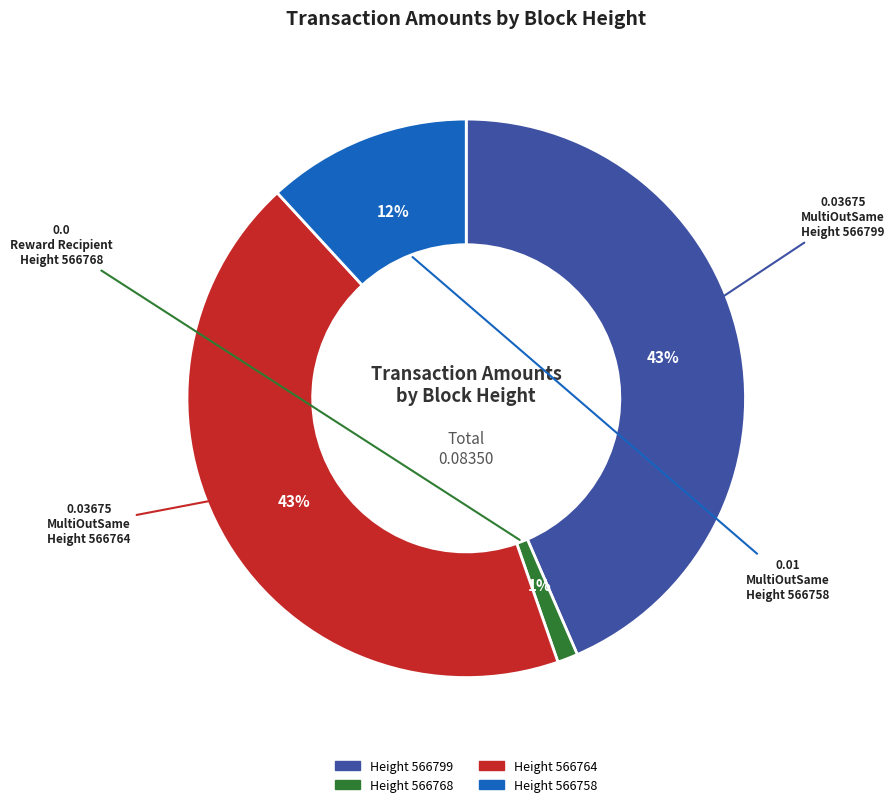

Does any single category account for the majority?

No